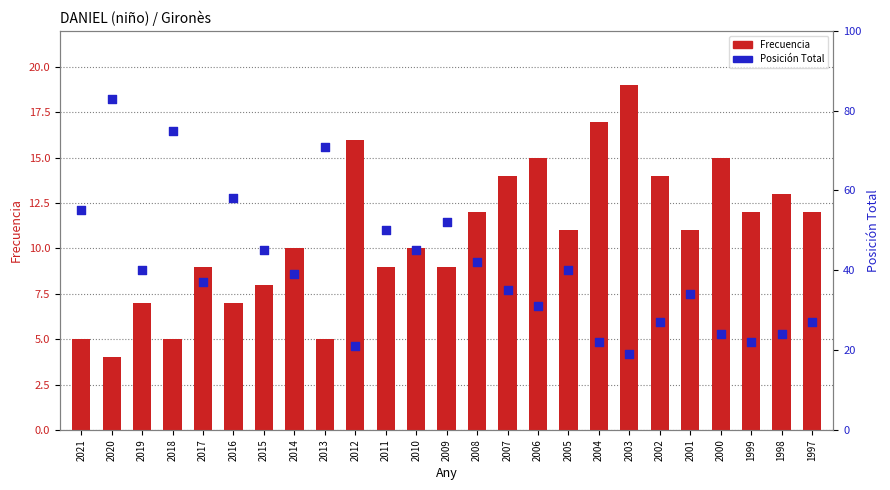

Which series reaches the maximum Y coordinate?

Posición Total